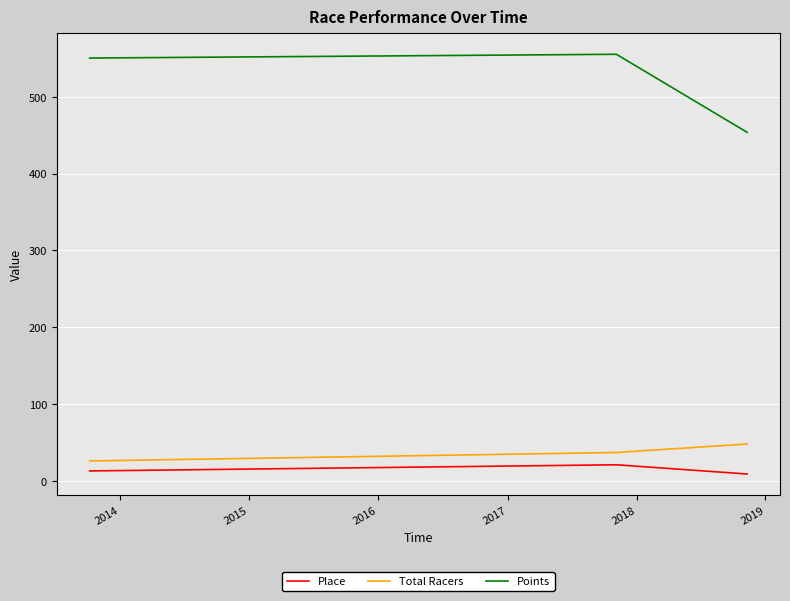

Rank the series by their maximum value, from lowest to highest.

Place, Total Racers, Points